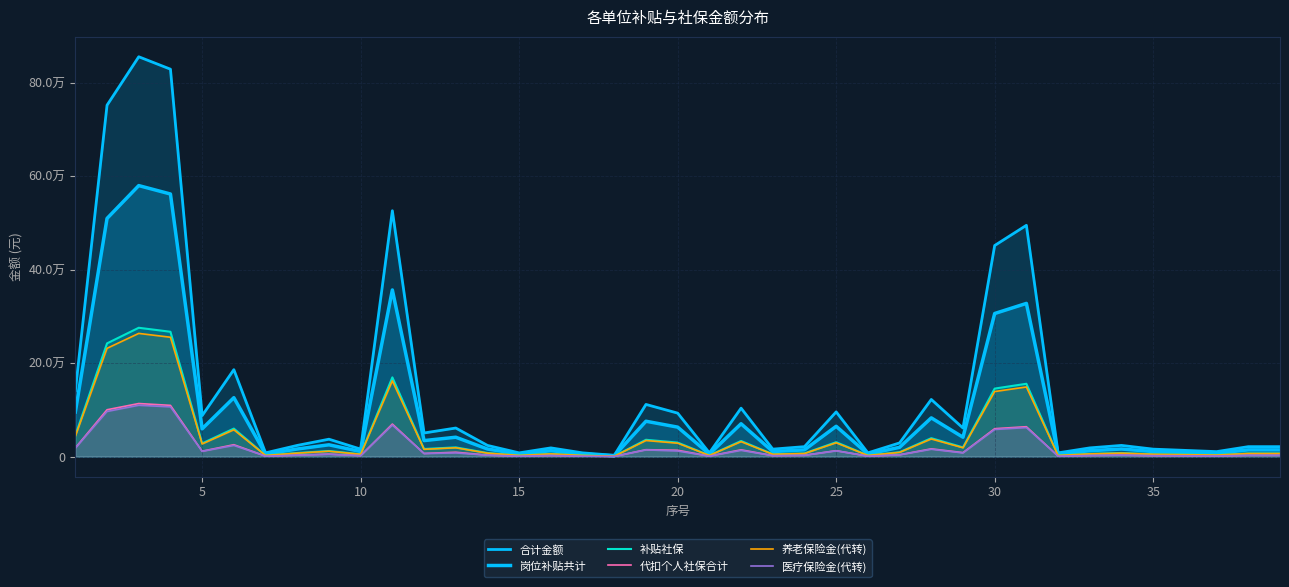

True or false: 合计金额 and 岗位补贴共计 cross at least once.

False